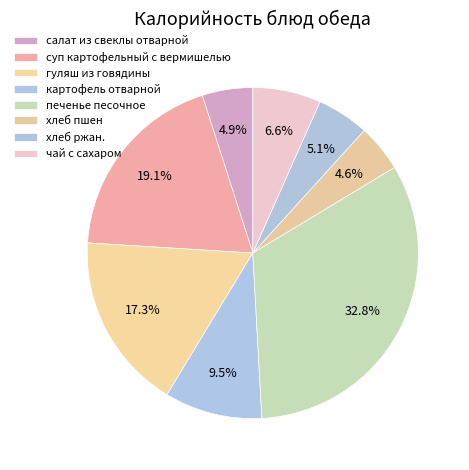

What portion of the pie excludes гуляш из говядины?

82.7%